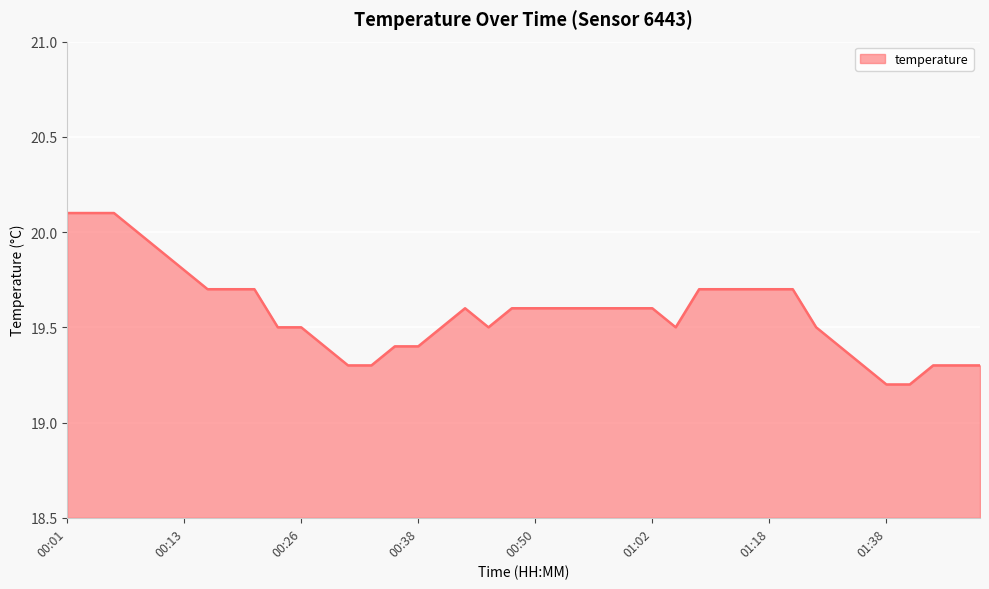

What is the difference between the maximum and minimum values?

0.9